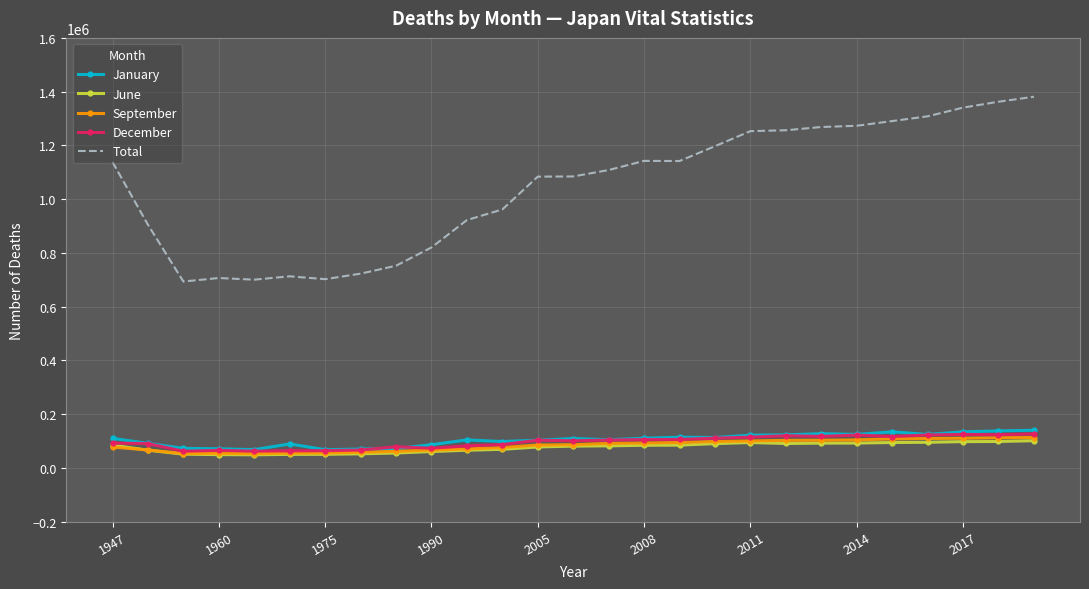

True or false: Total and September cross at least once.

False